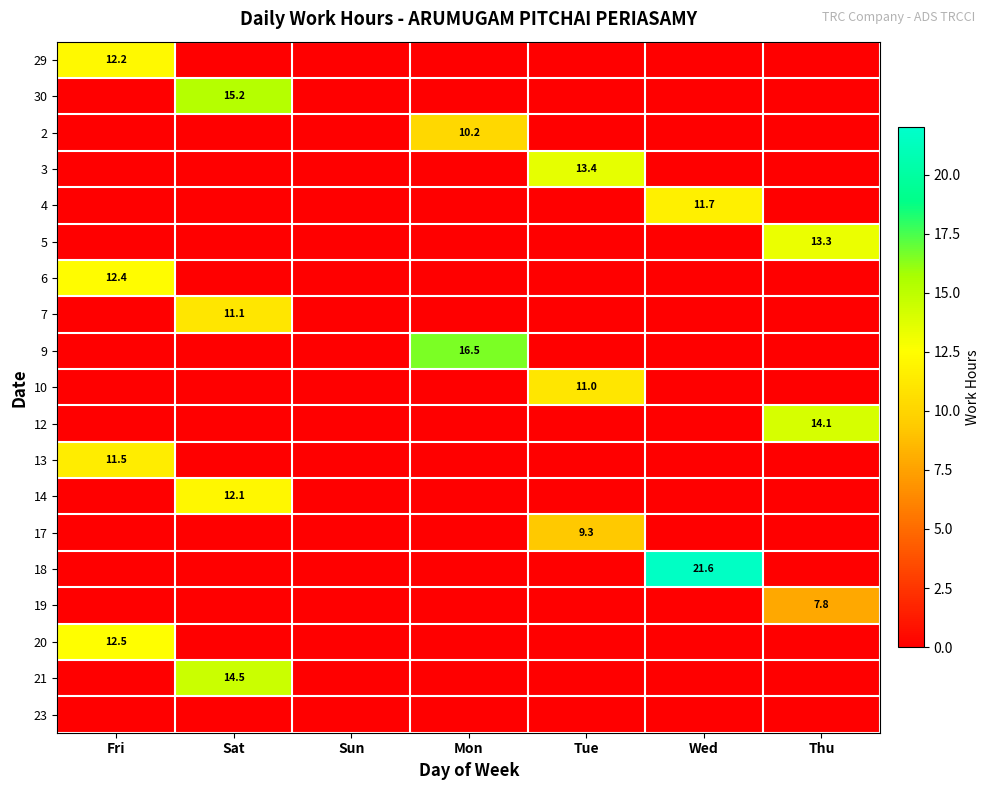

The 4 series shows 5.1 at Wed. True or false?

False